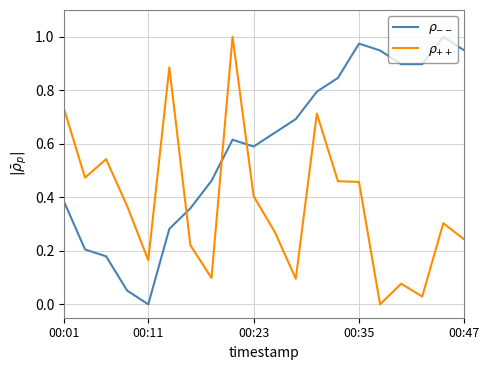

Where is $\rho_{++}$ nearest to the value 0?

15